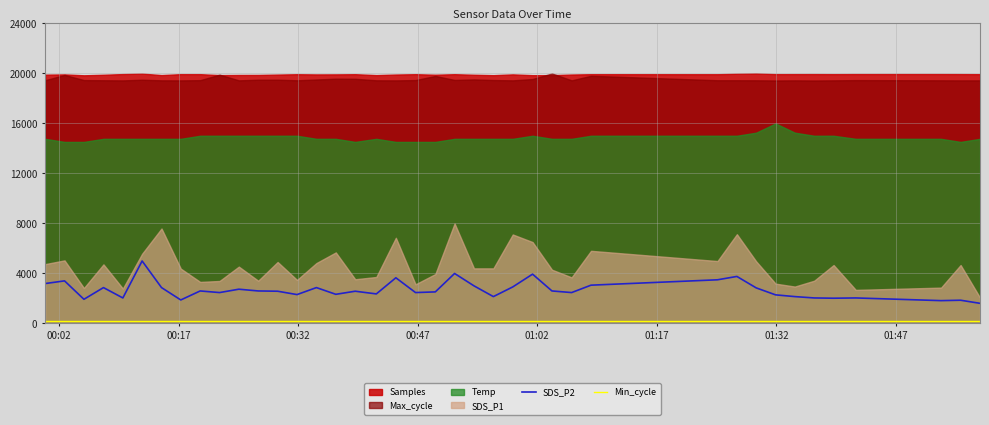

What is the sum of all SDS_P2 values?

107451.6